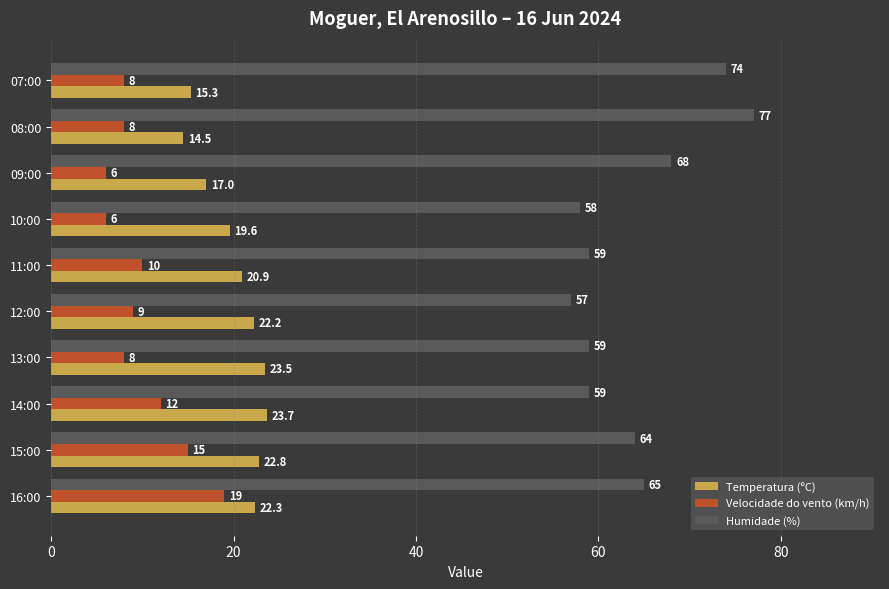

What is the sum of all Humidade (%) values?

640.0